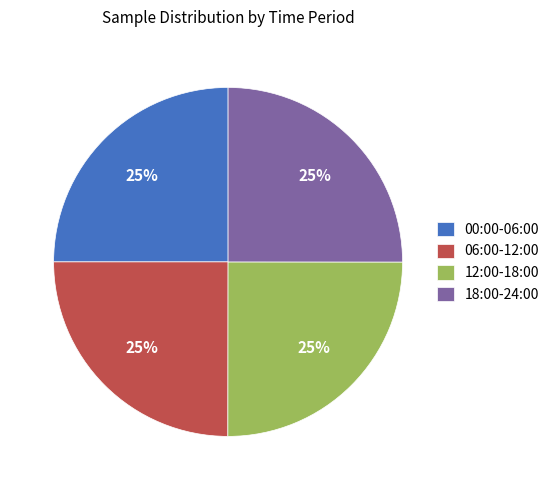

True or false: 00:00-06:00 accounts for 15% of the total.

False